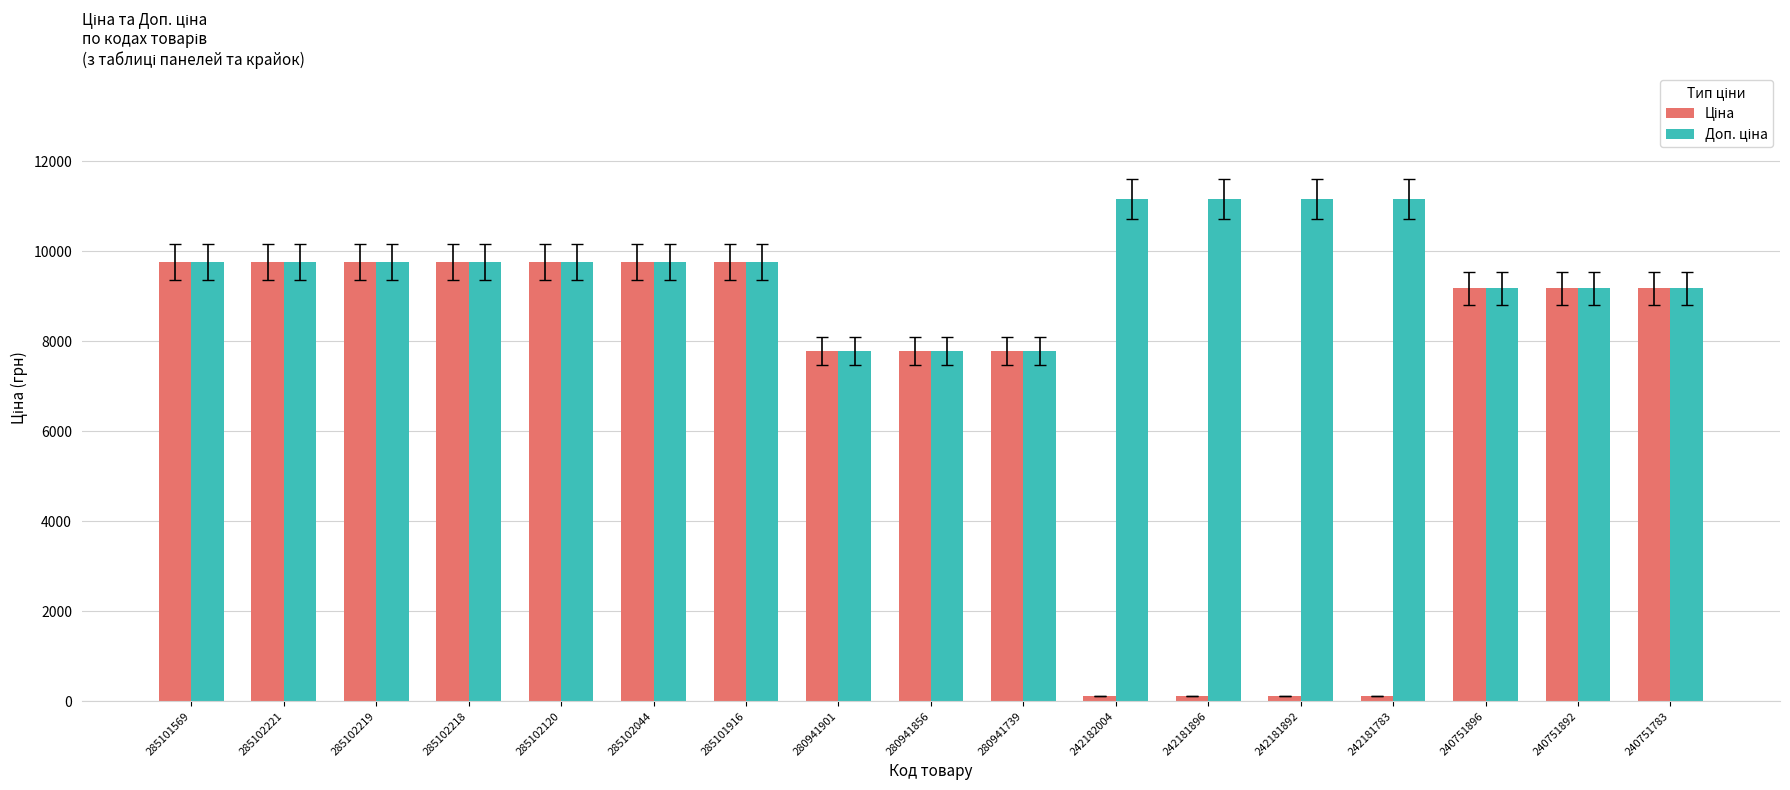

Which series has the largest total across all categories?

Доп. ціна